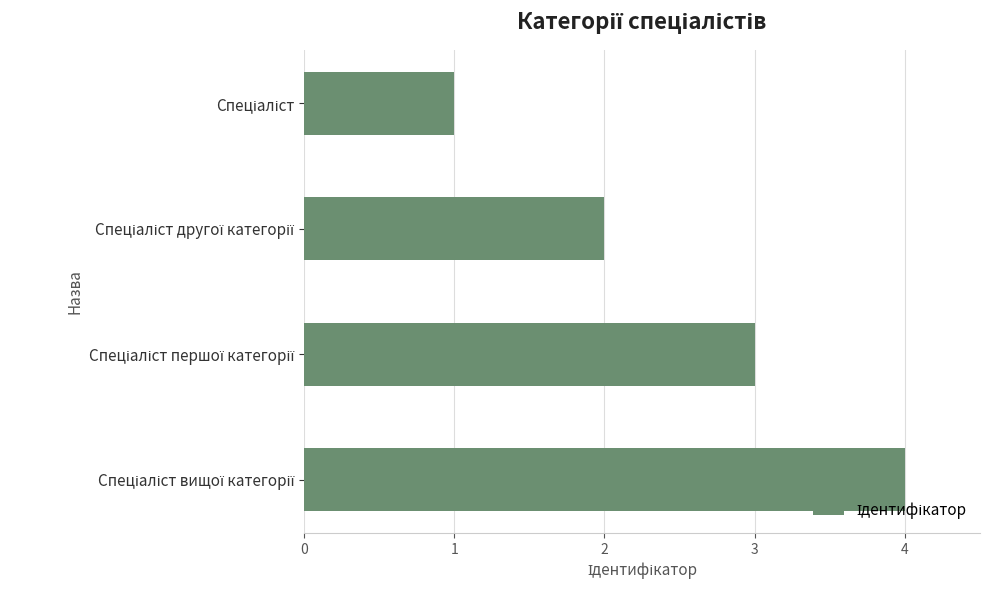

Are the bars grouped side by side (vs. stacked)?

No